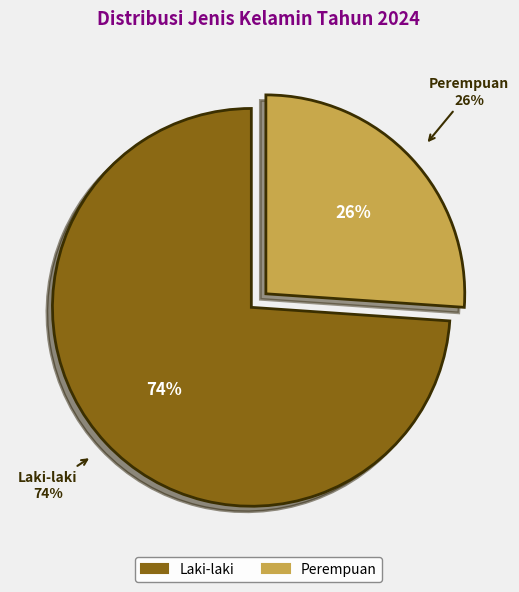

True or false: Perempuan accounts for 26% of the total.

True